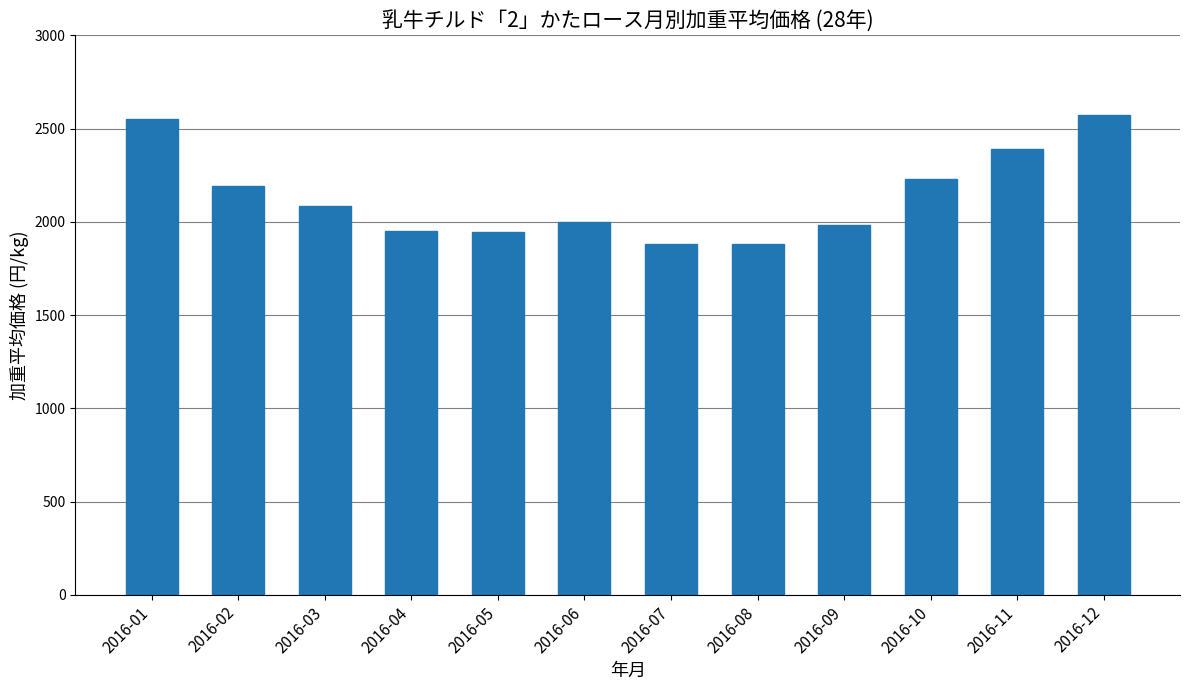

True or false: the data shows 1027.0 at 2016-06.

False